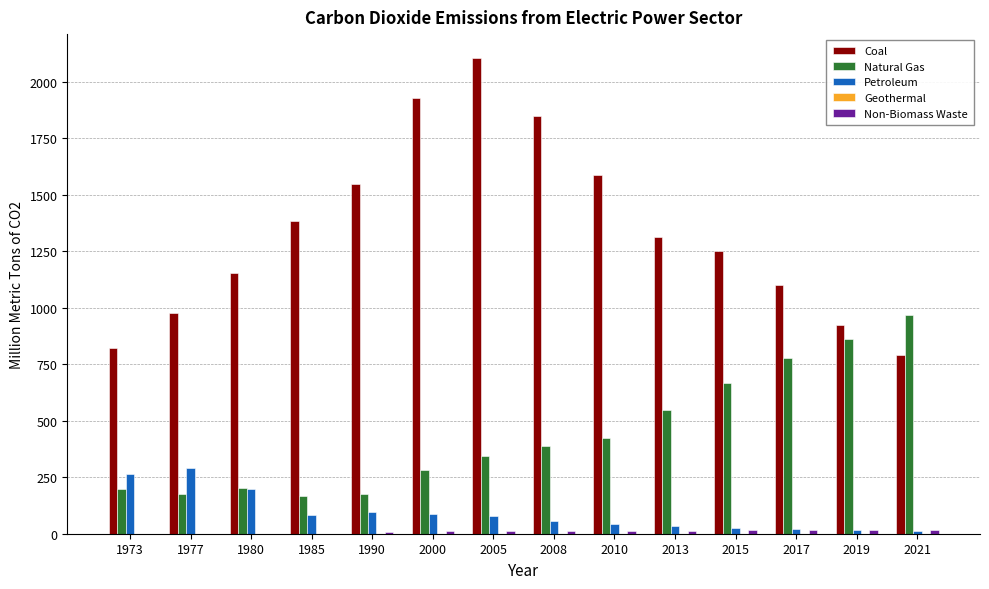

True or false: Coal has a value of 1546.5 at 1990.

True